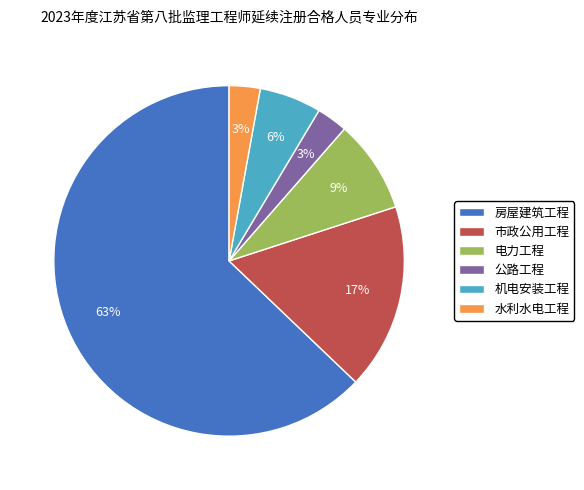

What is the largest slice in the pie chart?

房屋建筑工程